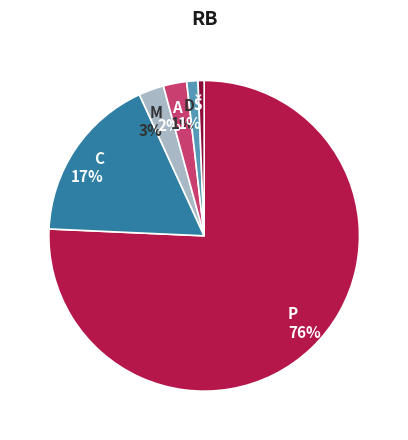

Count the number of slices in the pie.

6